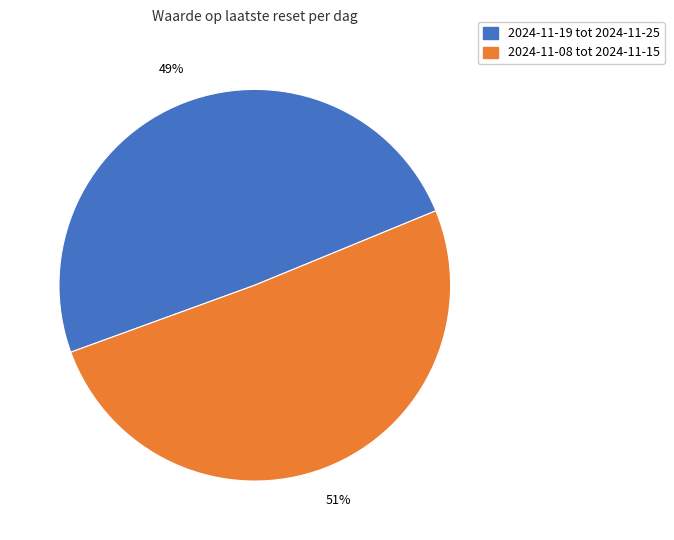

Count the number of slices in the pie.

2